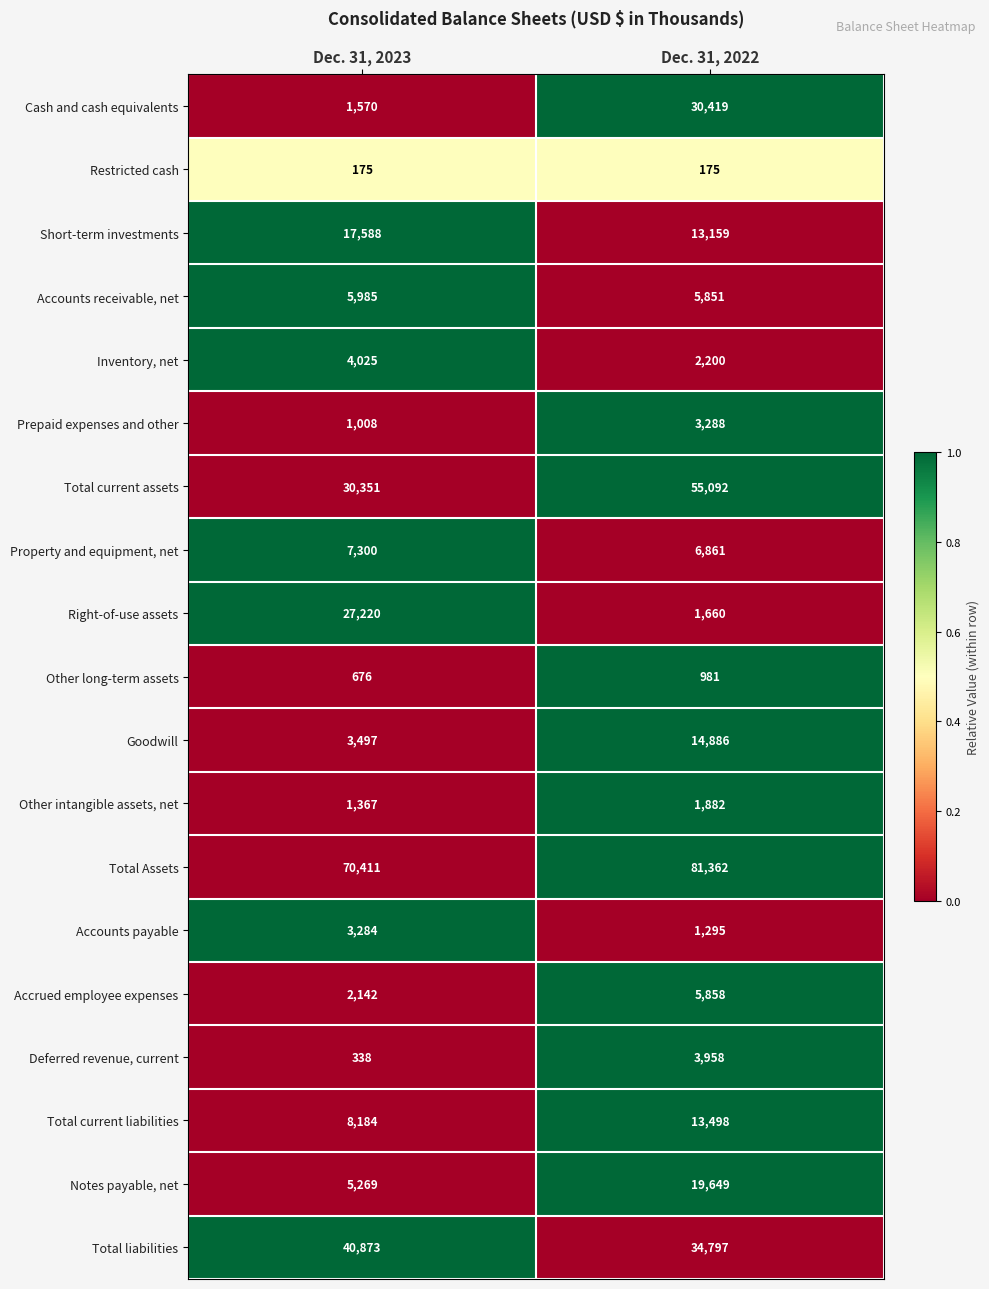

What is the sum of the Prepaid expenses and other values at Dec. 31, 2022 and Dec. 31, 2023?

4296